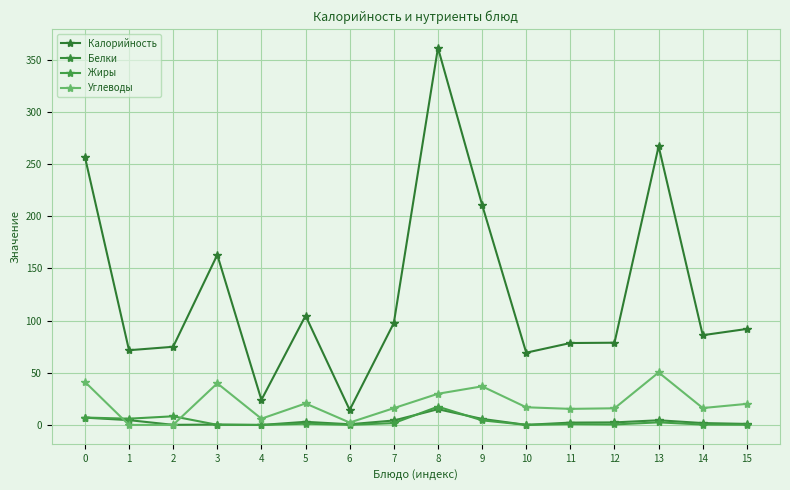

At how many categories does at least one series exceed 348?

1